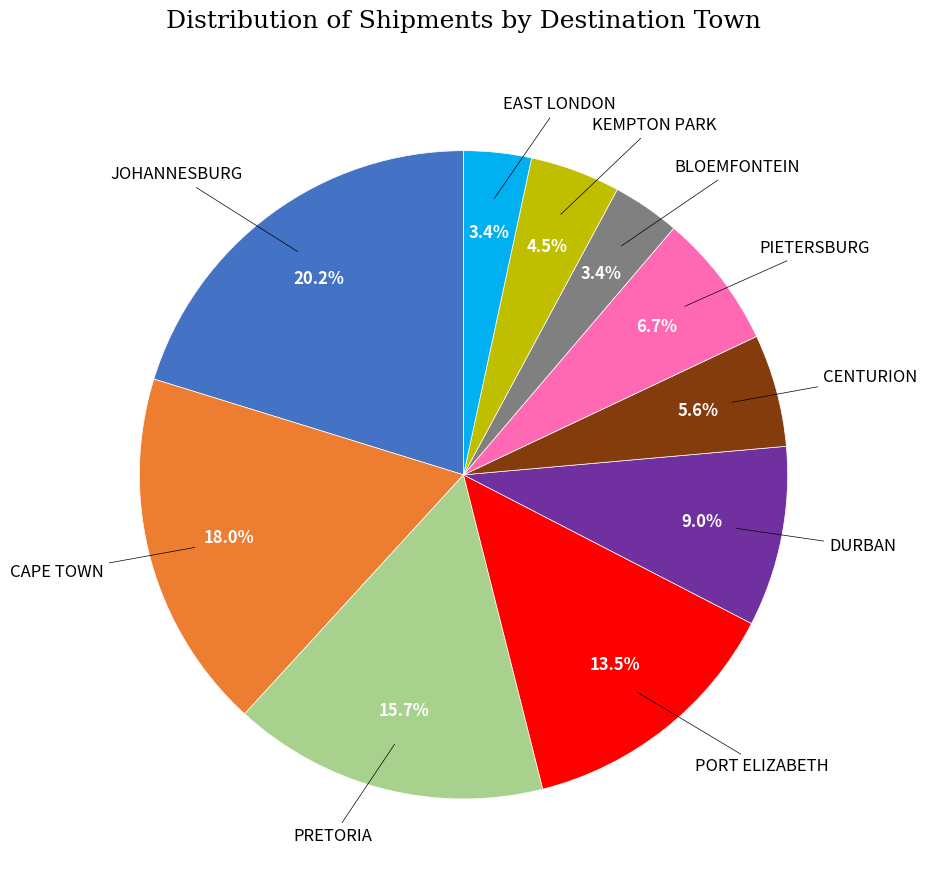

Does any single category account for the majority?

No